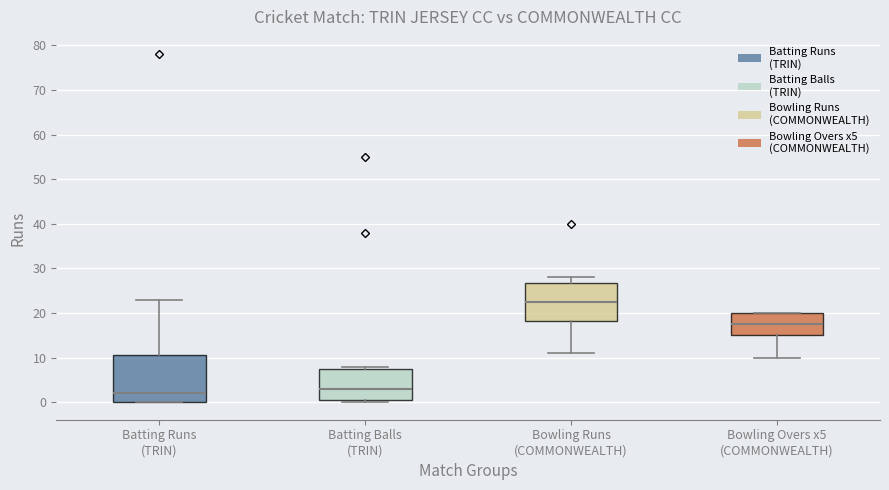

Which box has the highest median line?

Bowling Runs (COMMONWEALTH)